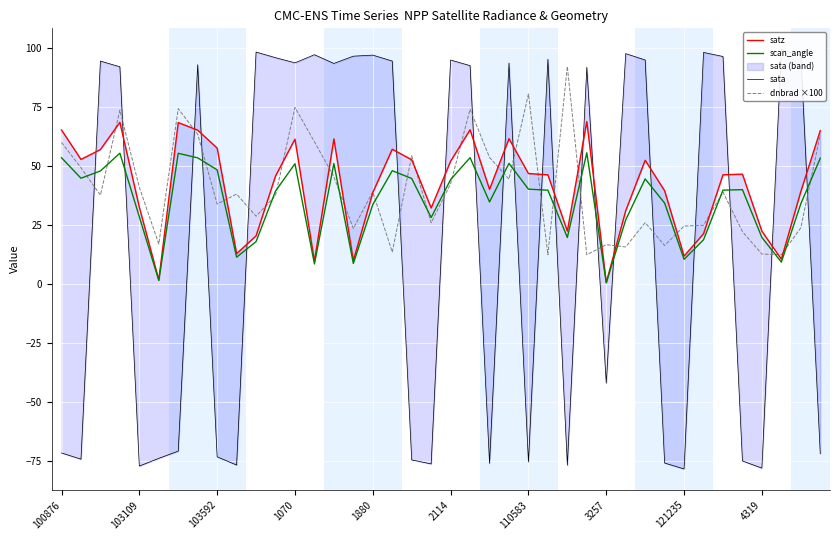

Is it true that dnbrad ×100 equals 41.1 at 103109?

True